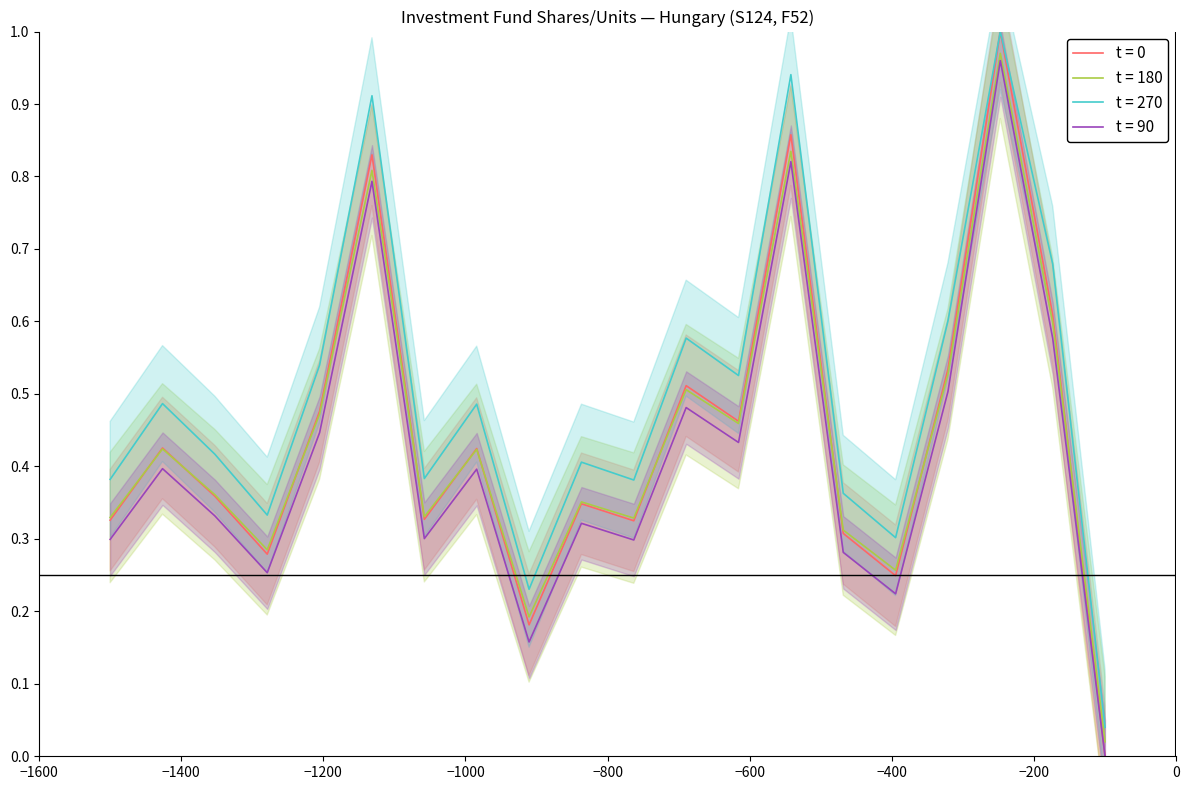

Which series has the largest total across all categories?

t = 90